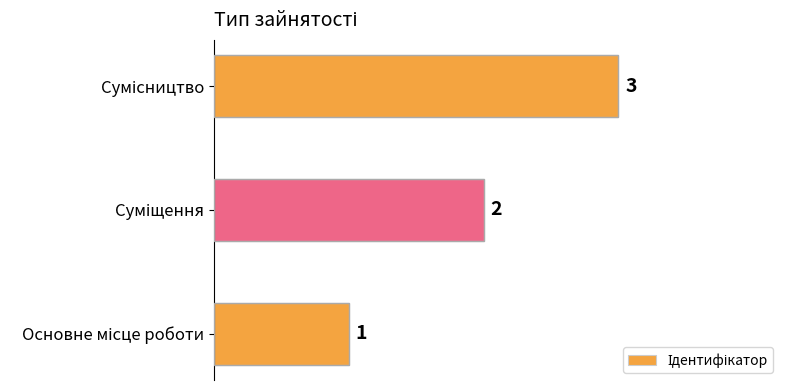

What is the sum of all values?

6